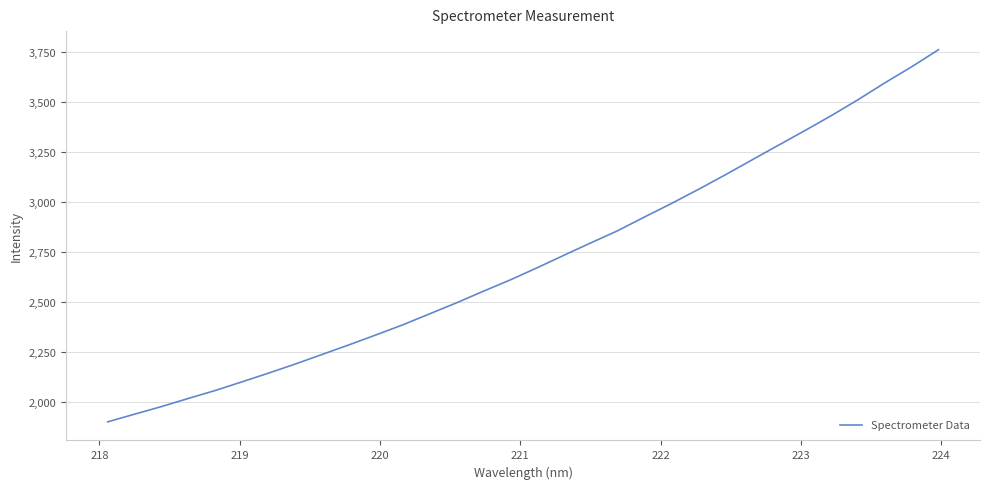

Does the chart have visible grid lines?

Yes